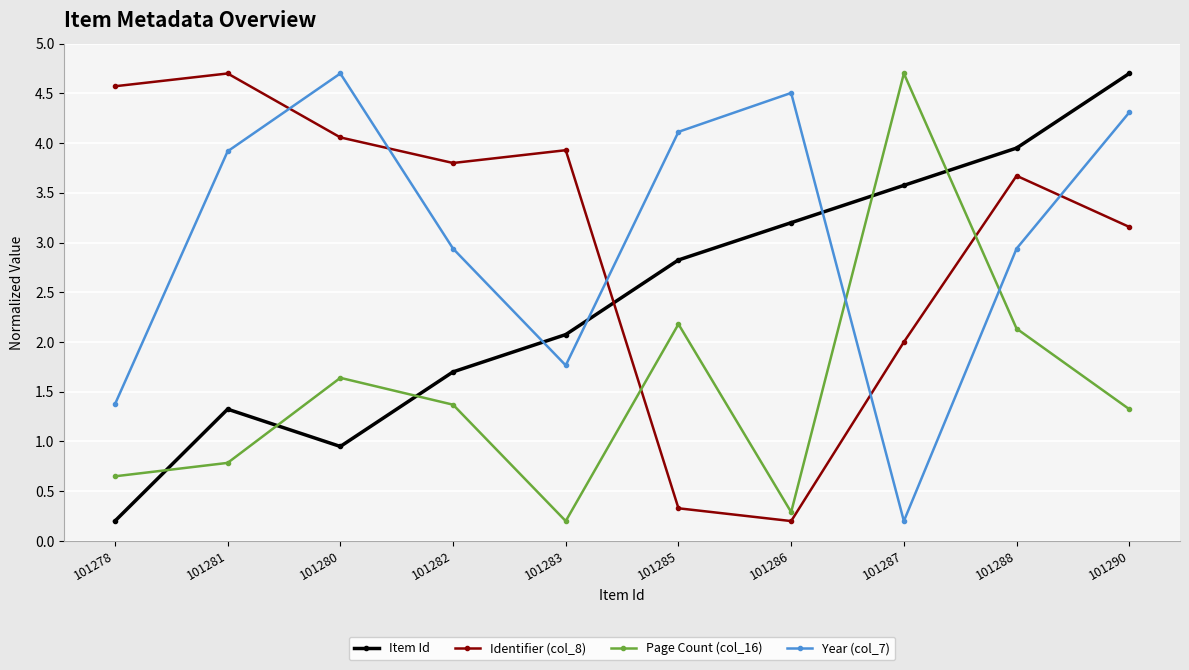

Which series changed the most between 101278 and 101286?

Identifier (col_8)